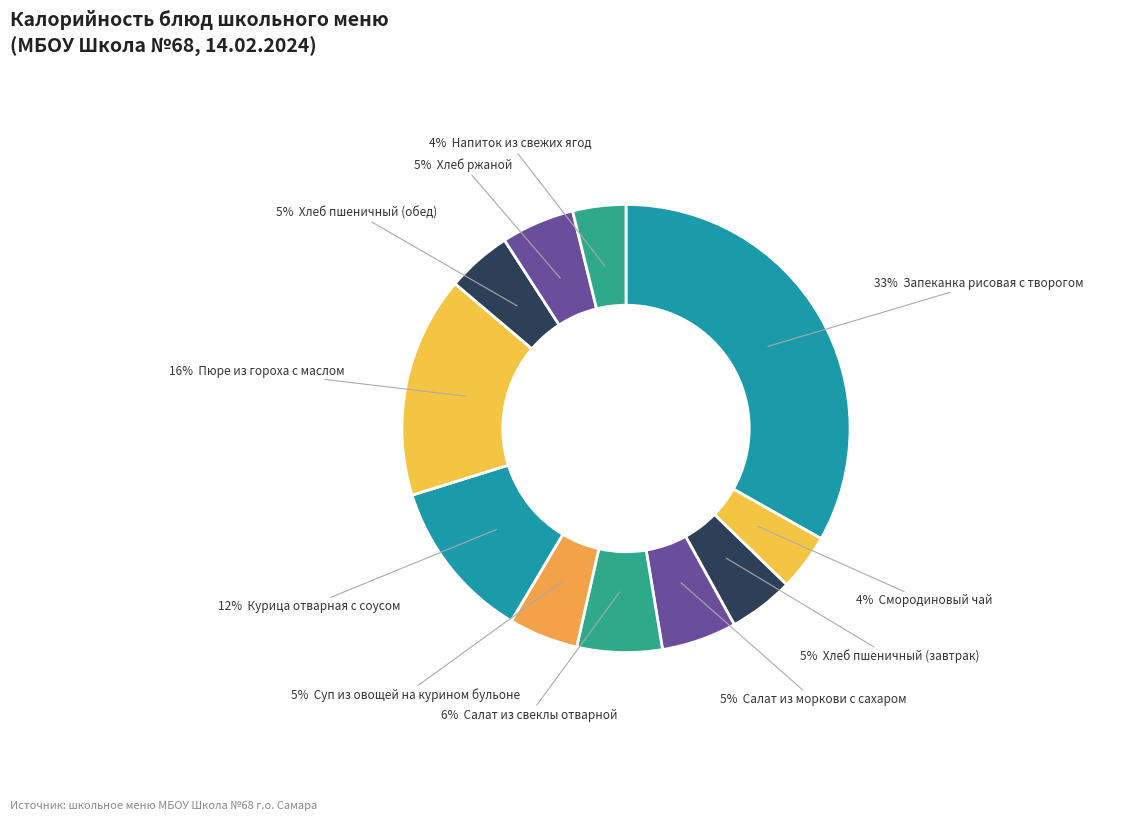

To the nearest percent, what is the average slice percentage?

9%